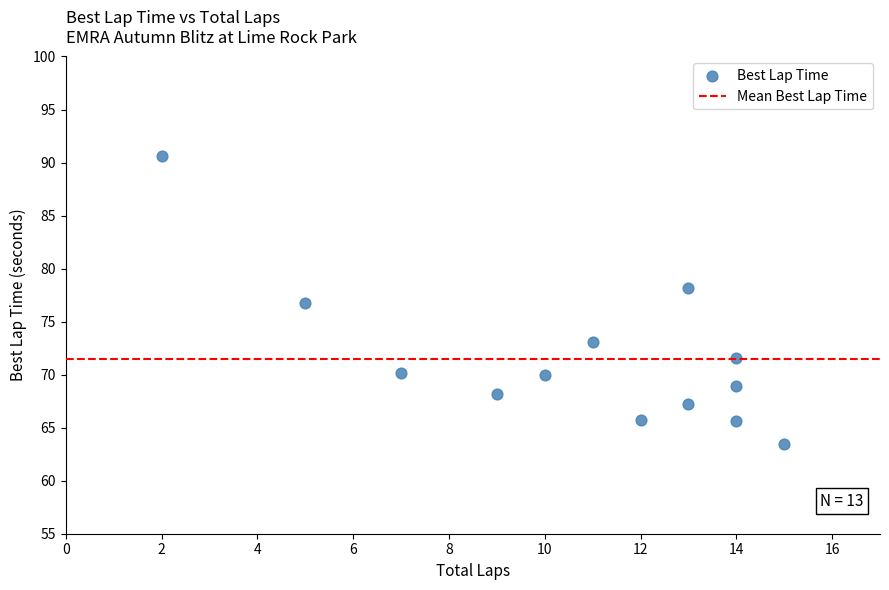

What is the range of Y values (max minus min)?

27.2